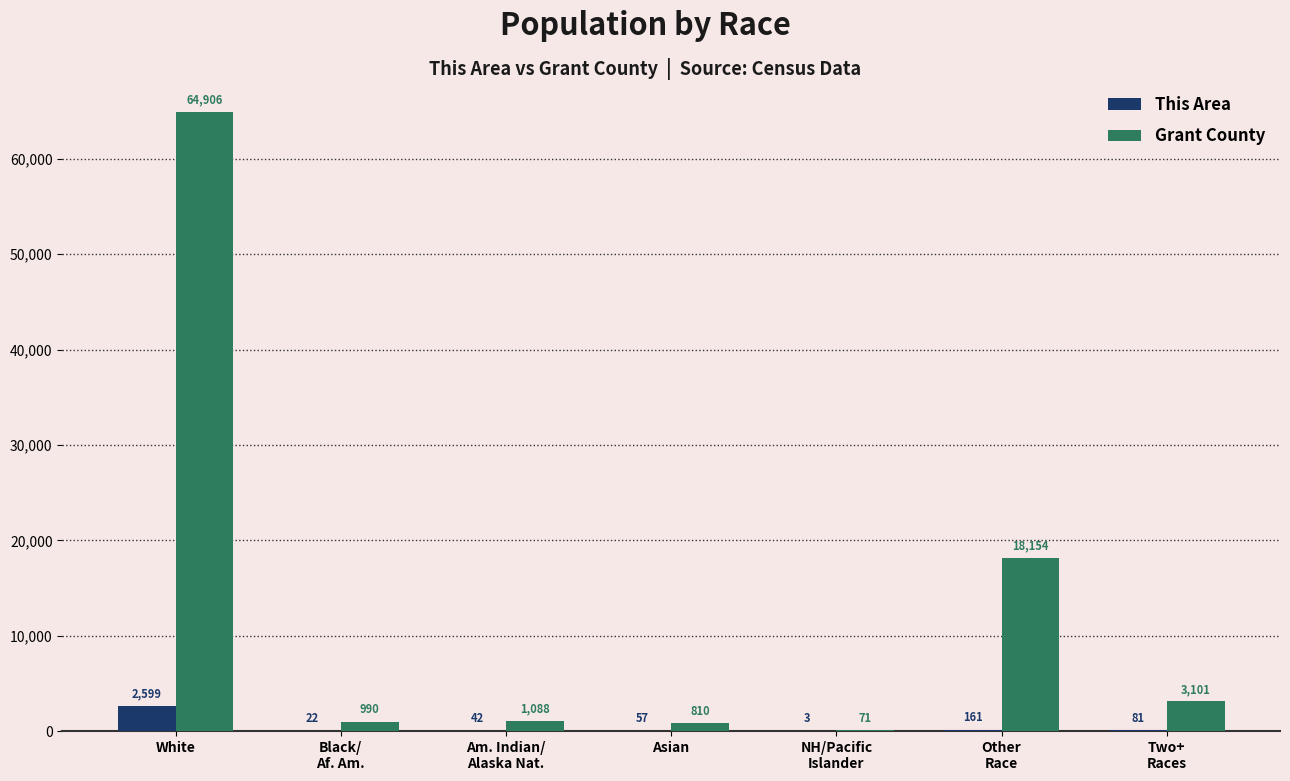

The value of This Area at Black/
Af. Am. is 22. True or false?

True